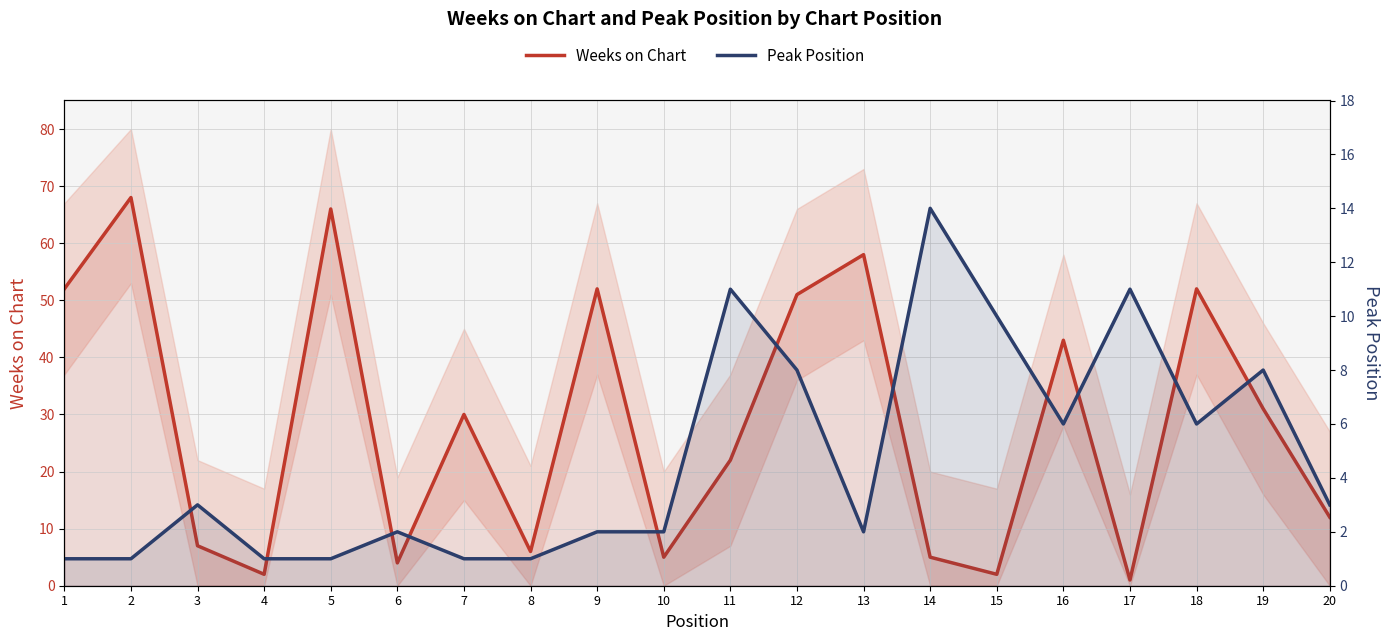

Does the chart display data point markers on the line(s)?

No